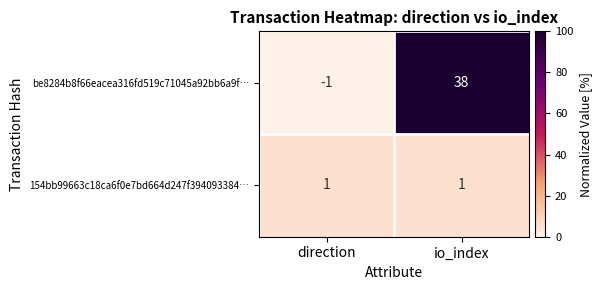

What is the difference between the highest and lowest values at direction?

2